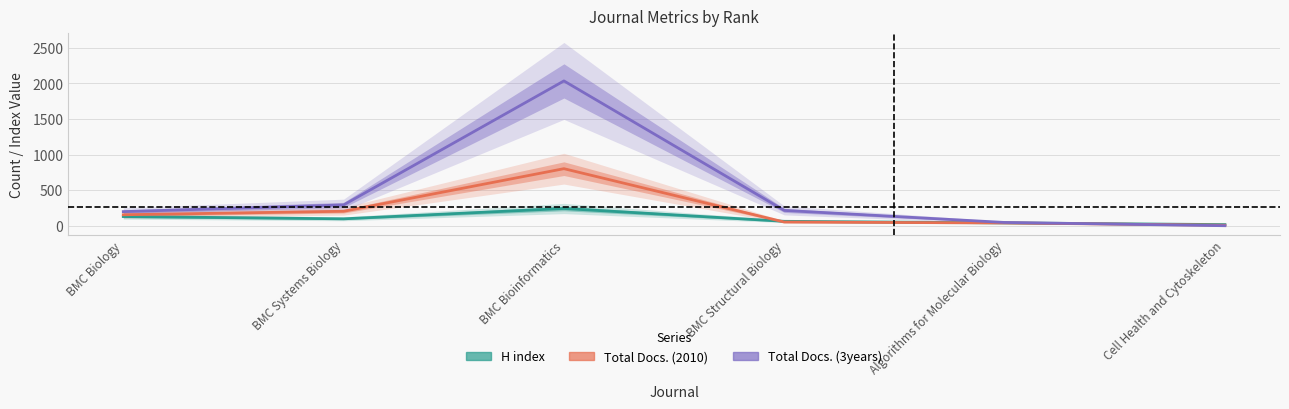

How many values in the Total Docs. (3years) series are below 215?

3